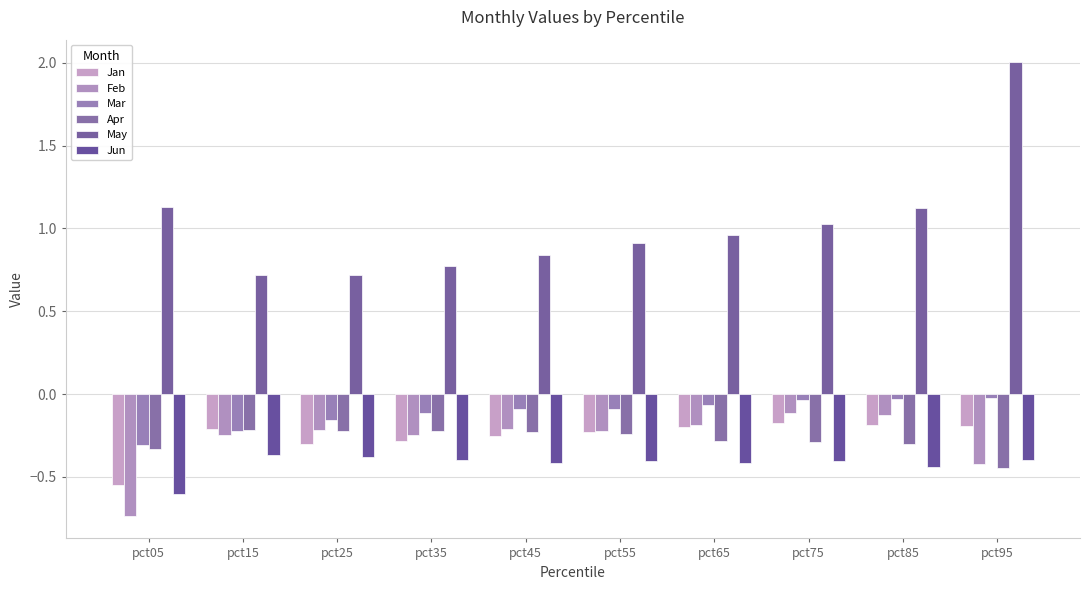

Reading right to left, transcribe all the data shown in this chart.

Jan: pct95=-0.2	pct85=-0.2	pct75=-0.2	pct65=-0.2	pct55=-0.2	pct45=-0.3	pct35=-0.3	pct25=-0.3	pct15=-0.2	pct05=-0.6
Feb: pct95=-0.4	pct85=-0.1	pct75=-0.1	pct65=-0.2	pct55=-0.2	pct45=-0.2	pct35=-0.2	pct25=-0.2	pct15=-0.2	pct05=-0.7
Mar: pct95=-0.0	pct85=-0.0	pct75=-0.0	pct65=-0.1	pct55=-0.1	pct45=-0.1	pct35=-0.1	pct25=-0.2	pct15=-0.2	pct05=-0.3
Apr: pct95=-0.4	pct85=-0.3	pct75=-0.3	pct65=-0.3	pct55=-0.2	pct45=-0.2	pct35=-0.2	pct25=-0.2	pct15=-0.2	pct05=-0.3
May: pct95=2.0	pct85=1.1	pct75=1.0	pct65=1.0	pct55=0.9	pct45=0.8	pct35=0.8	pct25=0.7	pct15=0.7	pct05=1.1
Jun: pct95=-0.4	pct85=-0.4	pct75=-0.4	pct65=-0.4	pct55=-0.4	pct45=-0.4	pct35=-0.4	pct25=-0.4	pct15=-0.4	pct05=-0.6